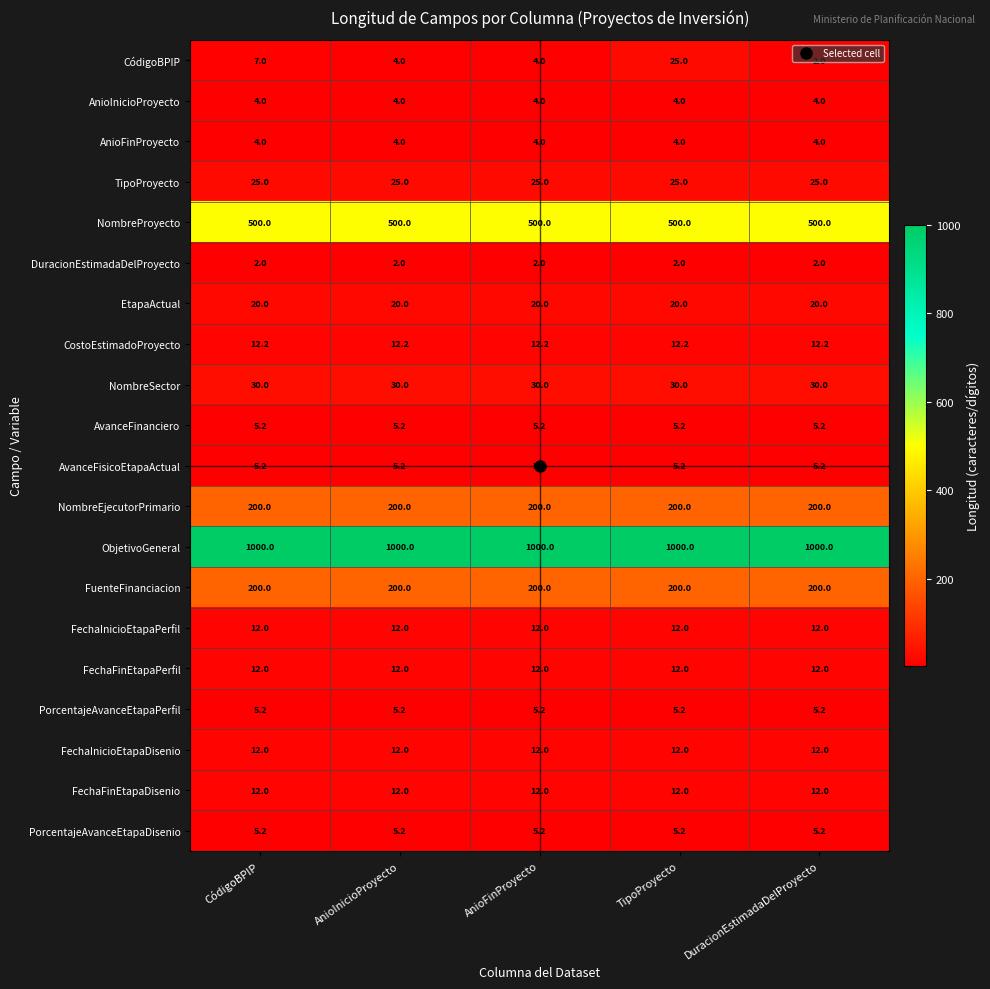

What is the maximum value shown in the chart?

1000.0